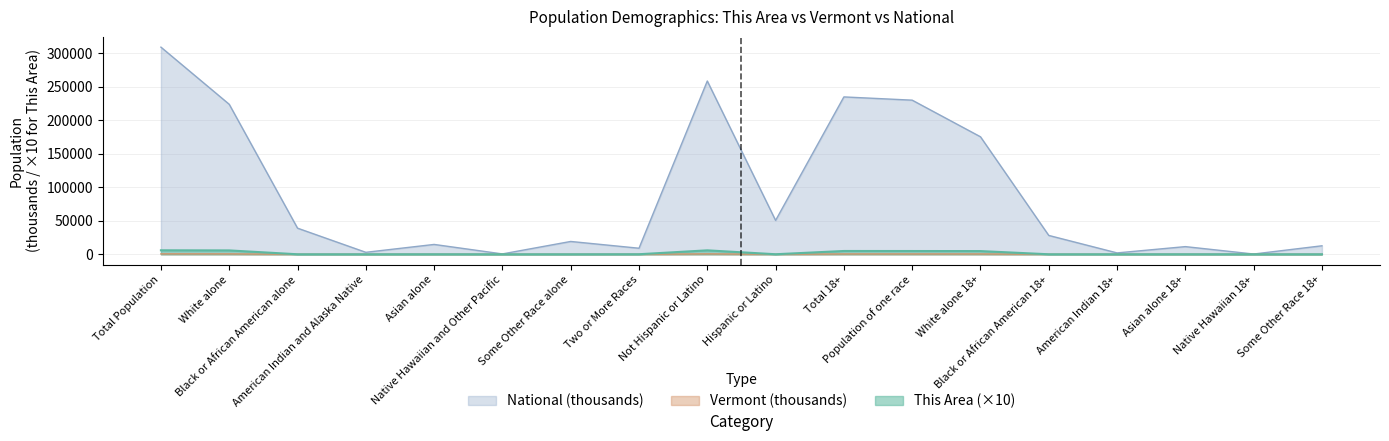

True or false: This Area and Vermont cross at least once.

True